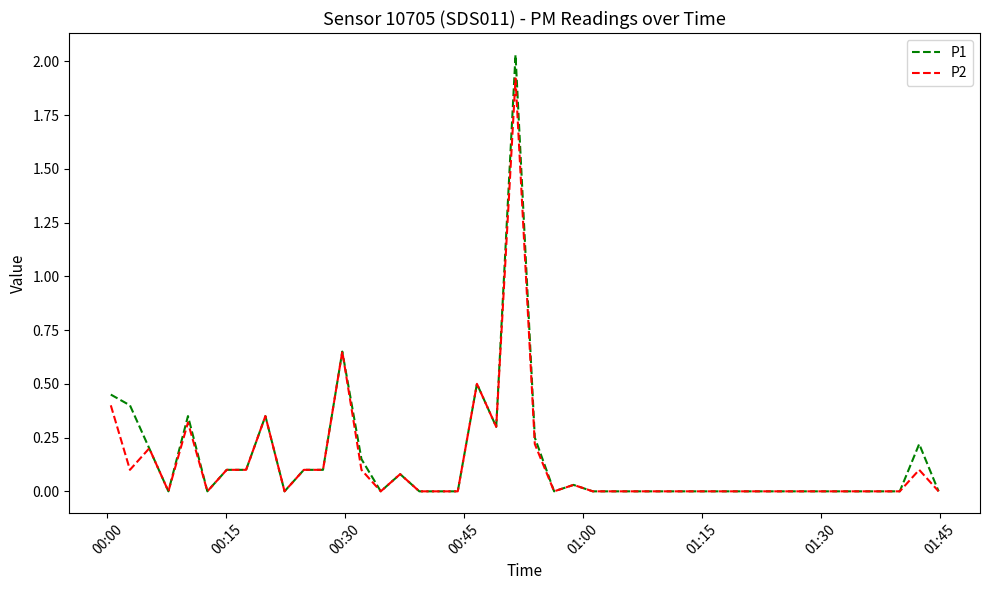

Which series has the largest range (max minus min)?

P1